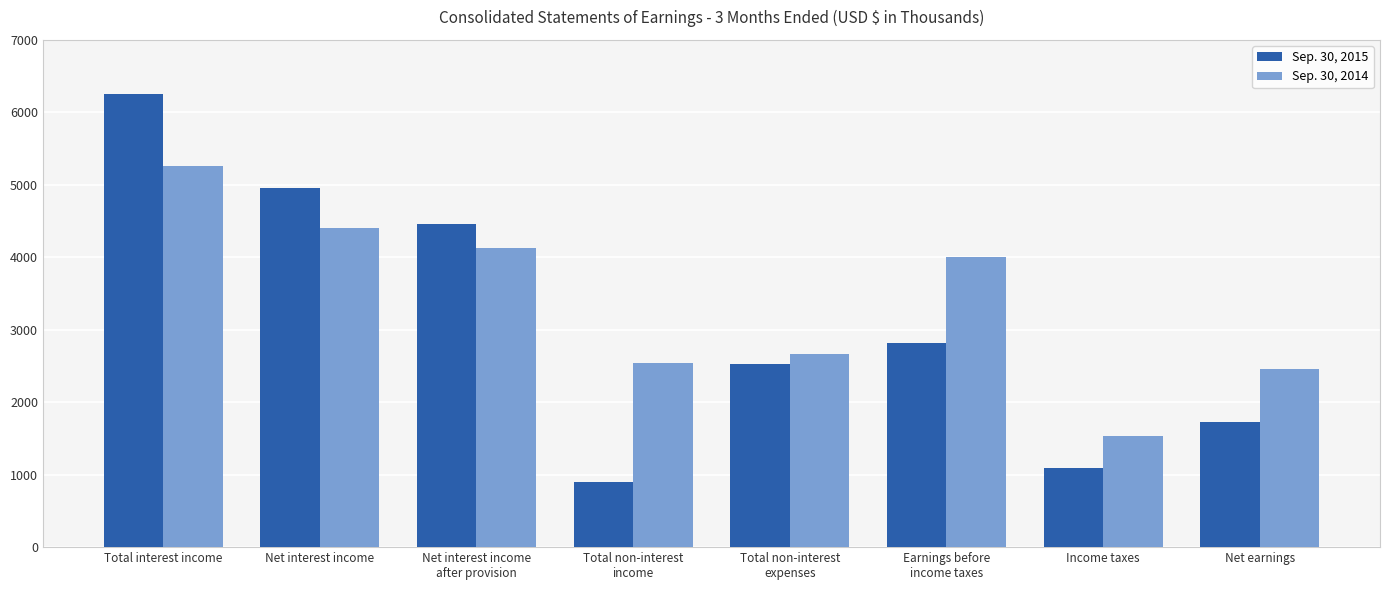

The value of Sep. 30, 2014 at Income taxes is 2543. True or false?

False